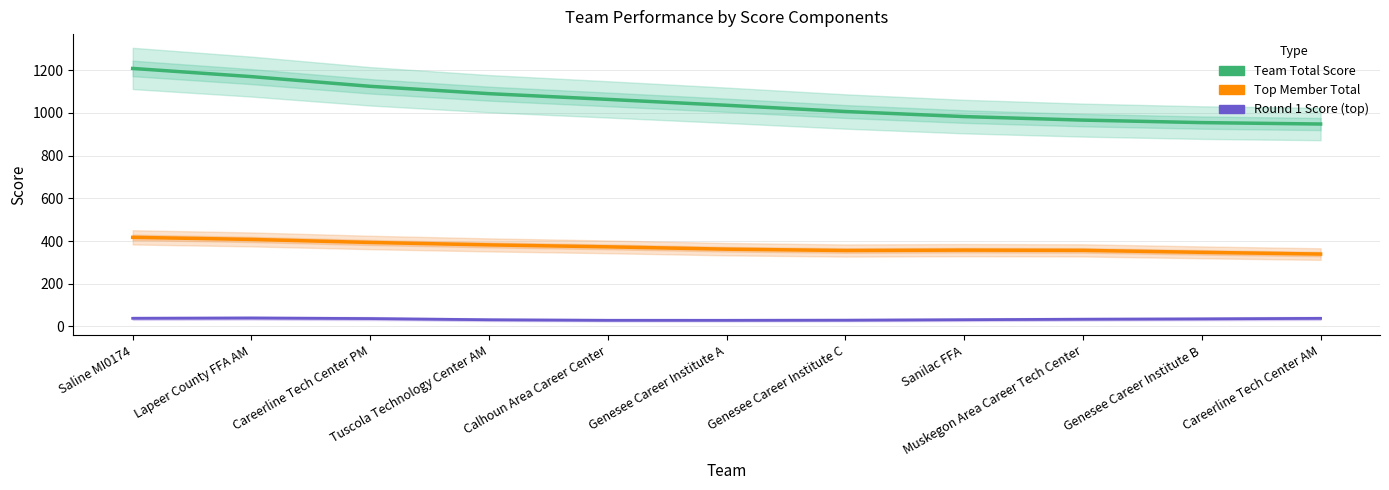

The Round 1 Score (top) series shows 19.2 at Genesee Career Institute C. True or false?

False